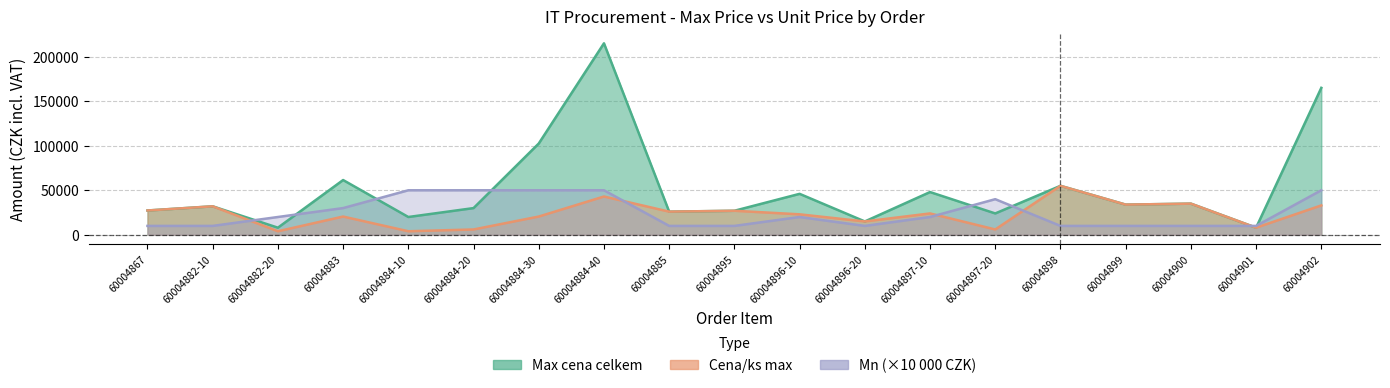

What is the value of the Cena ks max point at the 2nd from the left?

32000